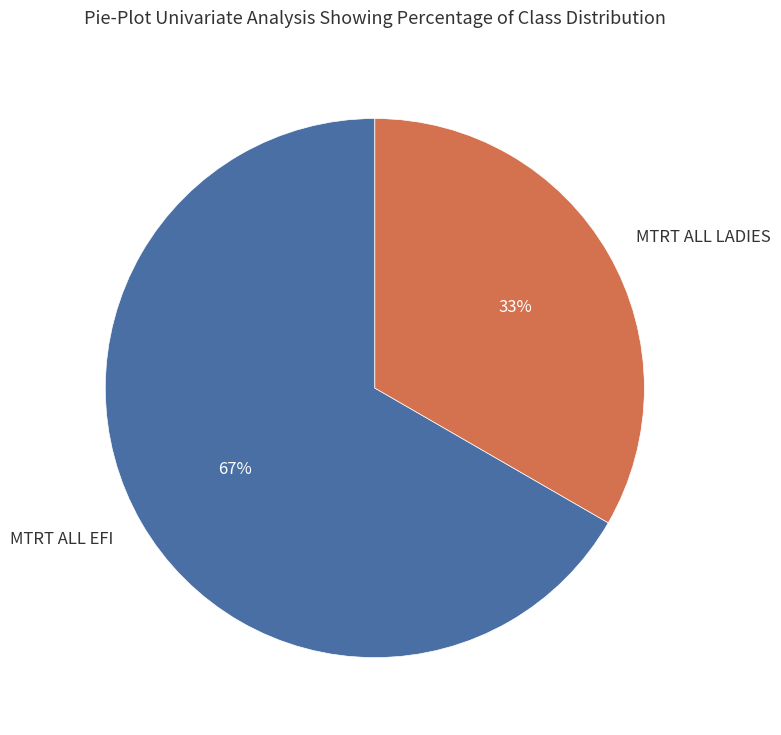

Do MTRT ALL EFI and MTRT ALL LADIES together represent more than half of the pie?

Yes